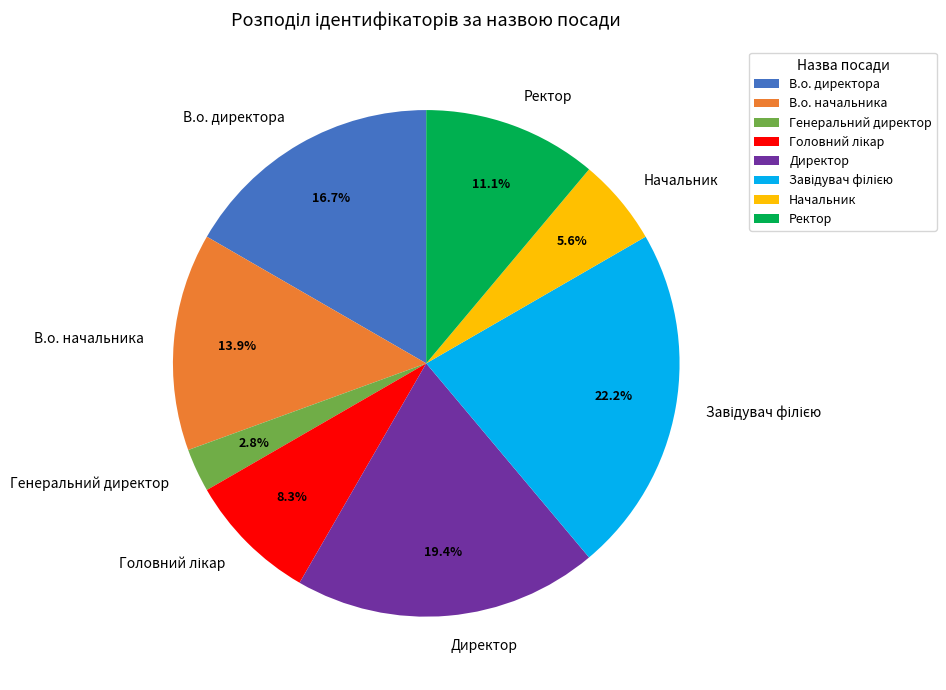

Which has a higher value, Генеральний директор or Ректор?

Ректор